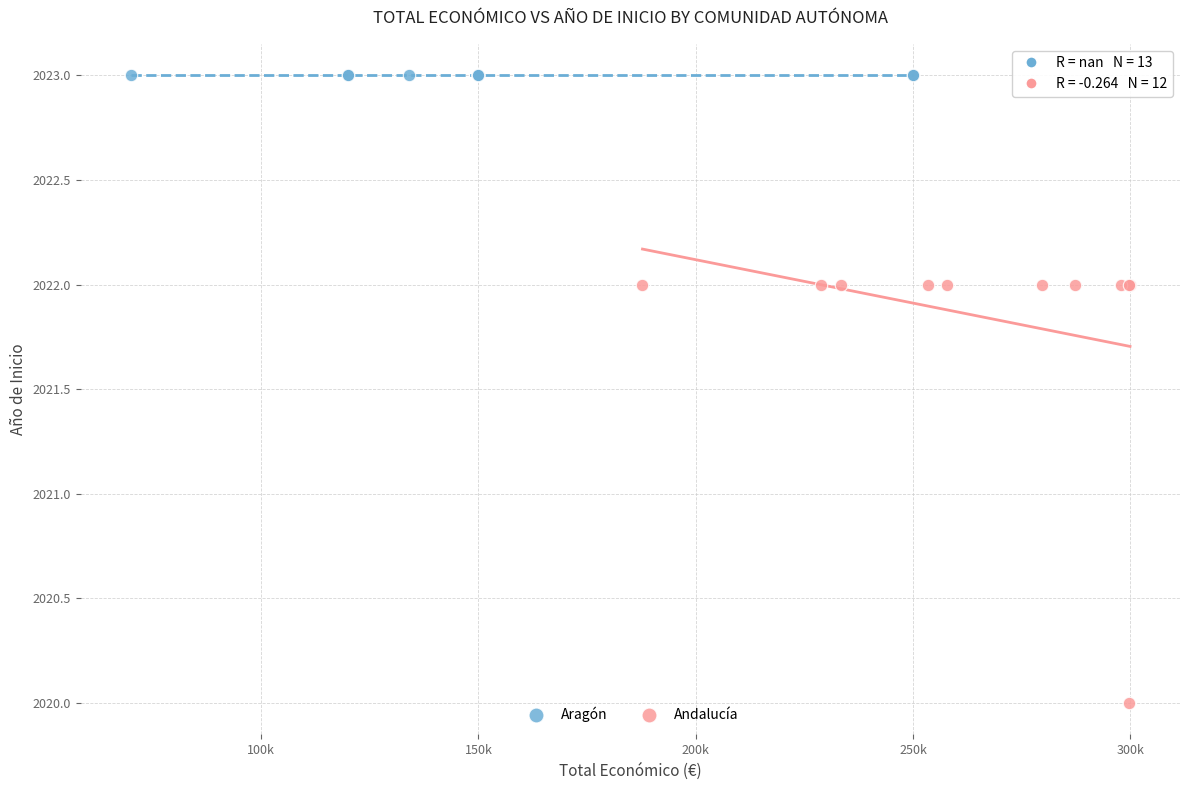

Which series contains the highest Y value?

Aragón